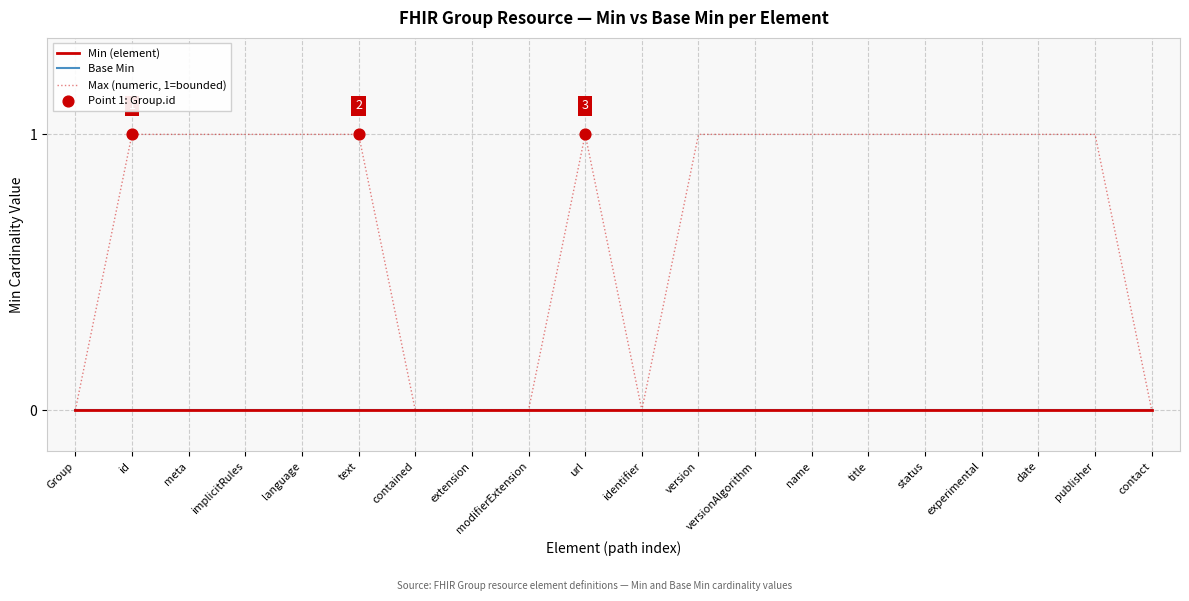

Does the chart have visible grid lines?

Yes